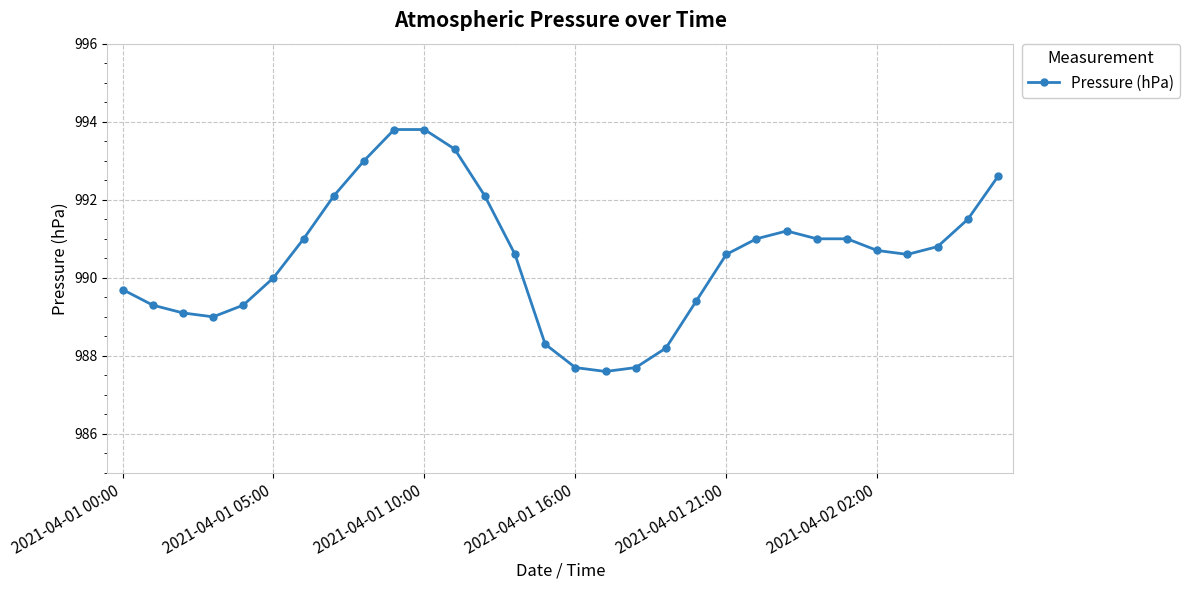

What is the value of the 9th point from the left?

993.0